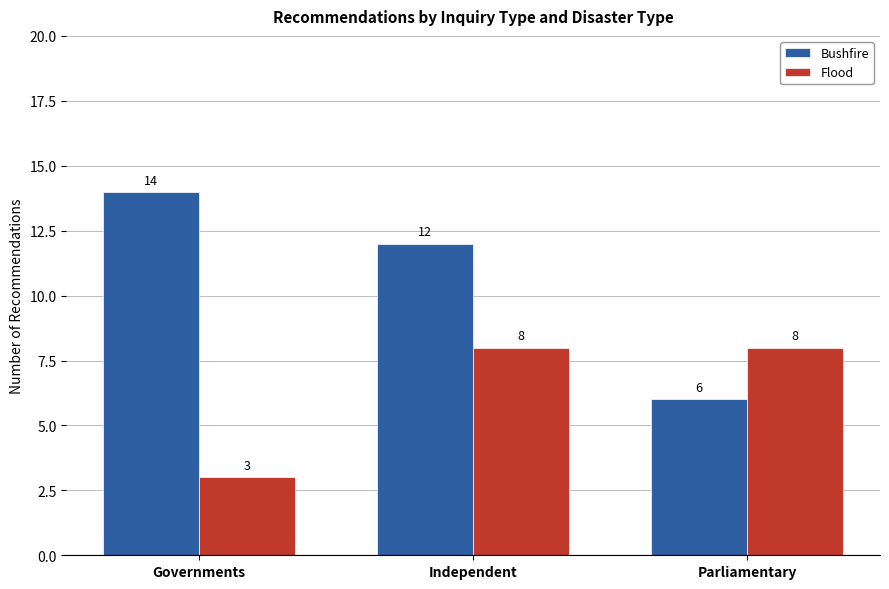

What is the maximum value for Flood?

8